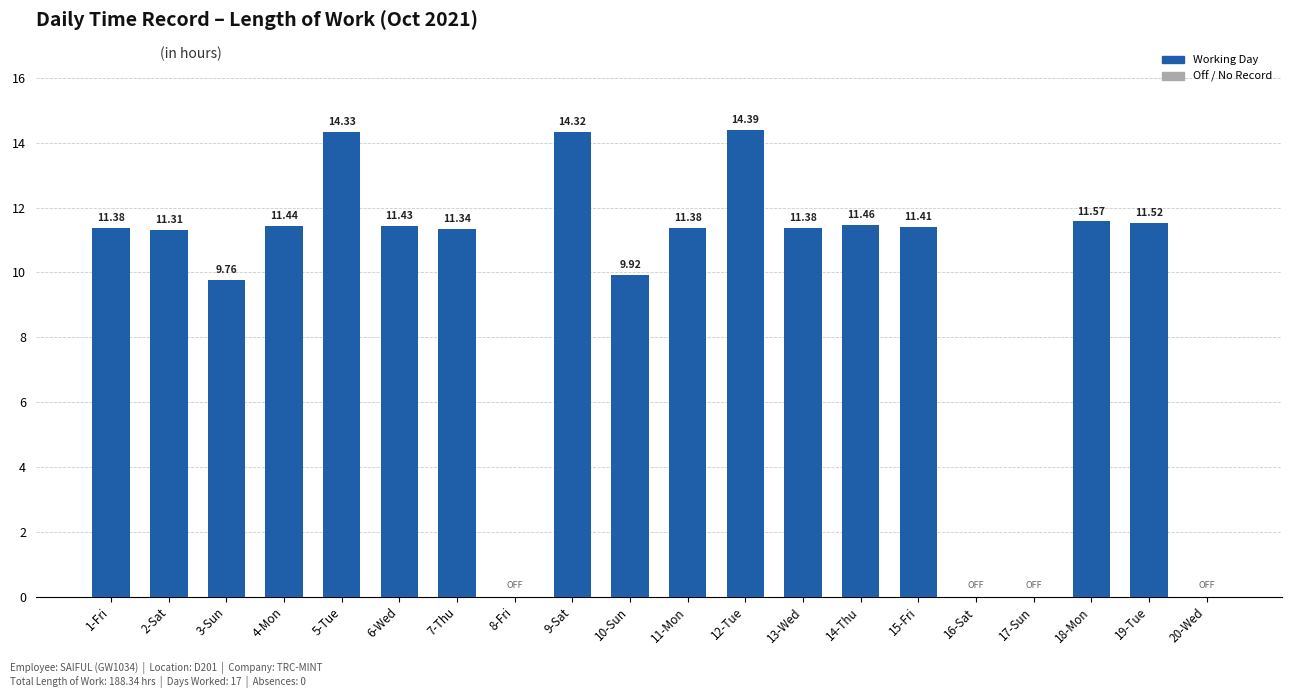

What is the sum of all values?

188.3